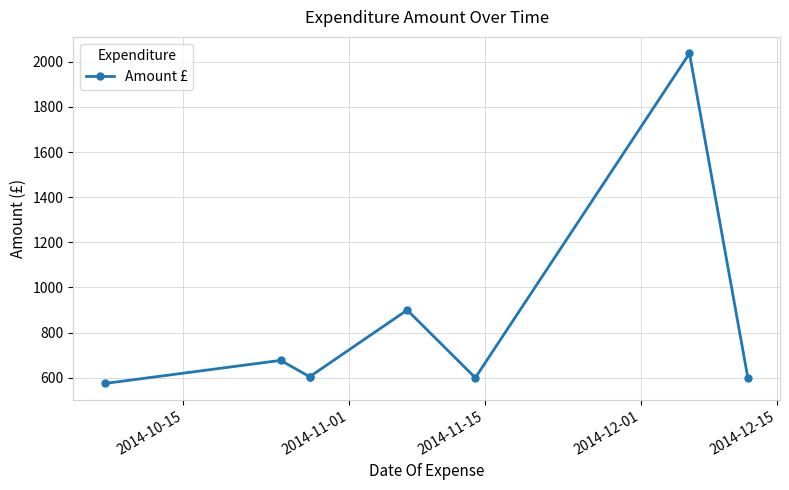

How many distinct data groups are displayed?

1